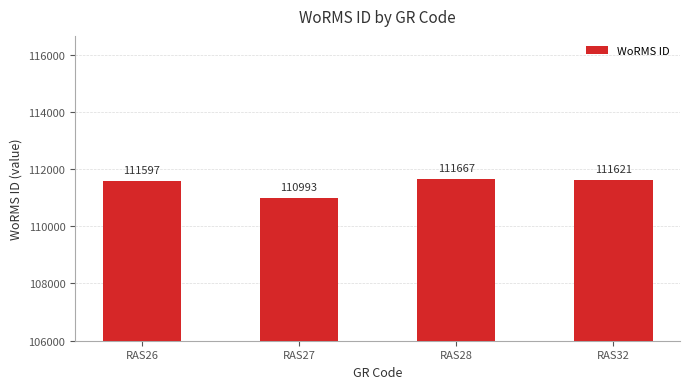

Are the bars grouped side by side (vs. stacked)?

No